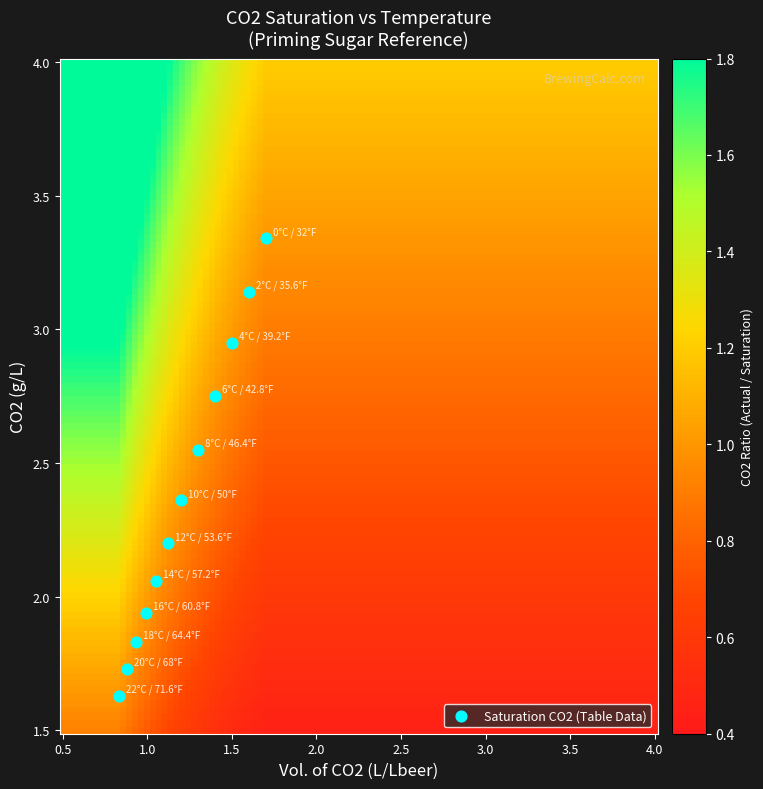

What is the average X value?

1.2